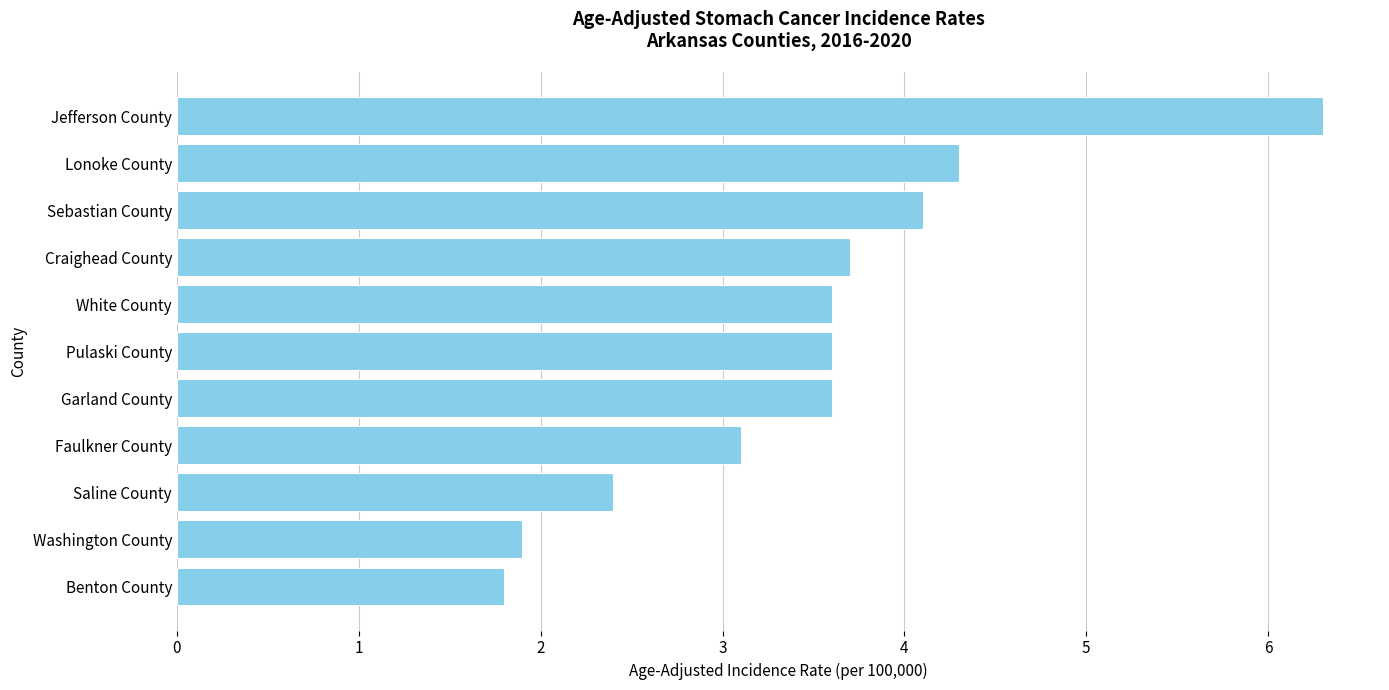

Reading bottom to top, list all the values displayed in this chart.

1.8	1.9	2.4	3.1	3.6	3.6	3.6	3.7	4.1	4.3	6.3